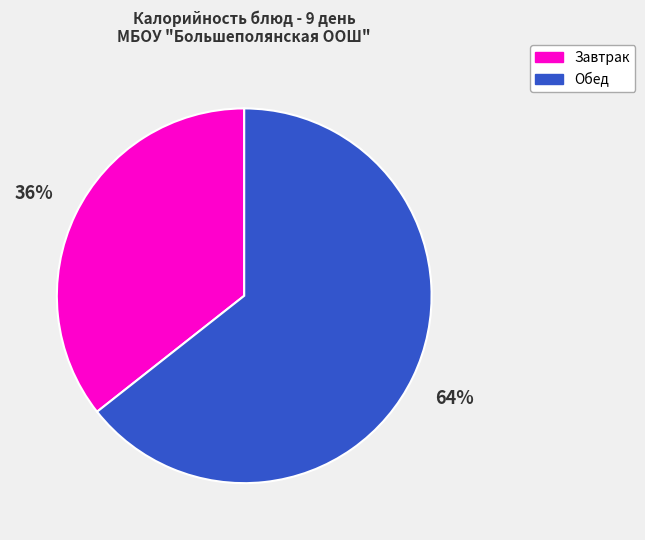

How many slices are in this pie chart?

2